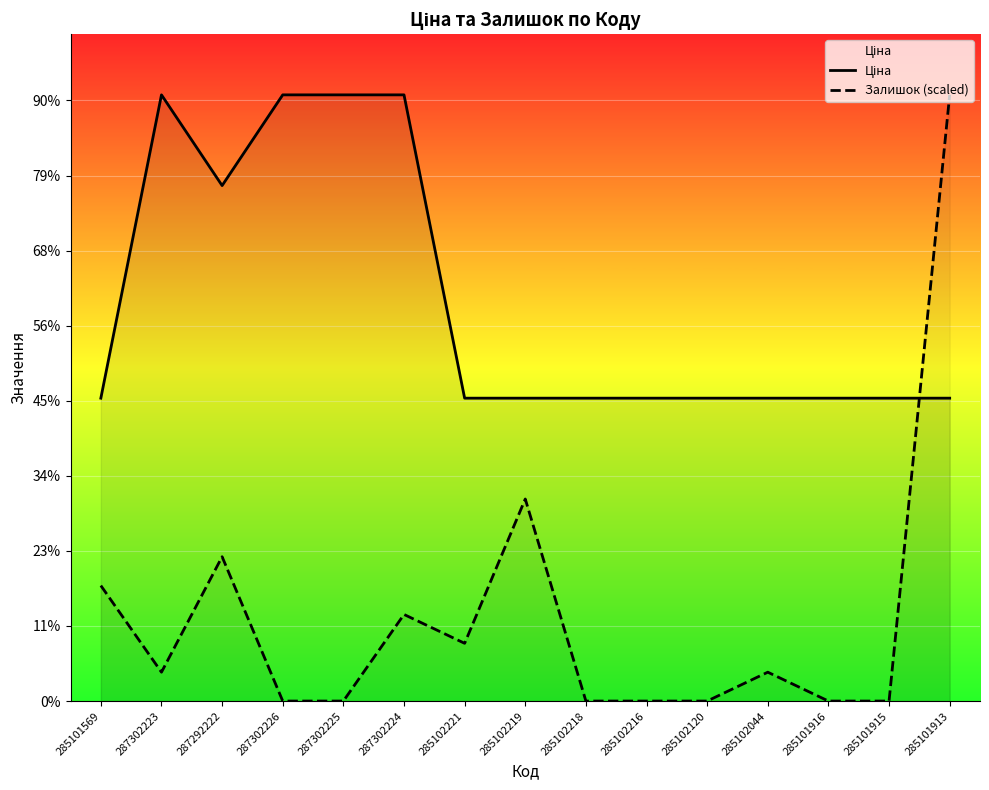

At which category does the chart reach its minimum across all series?

287302226